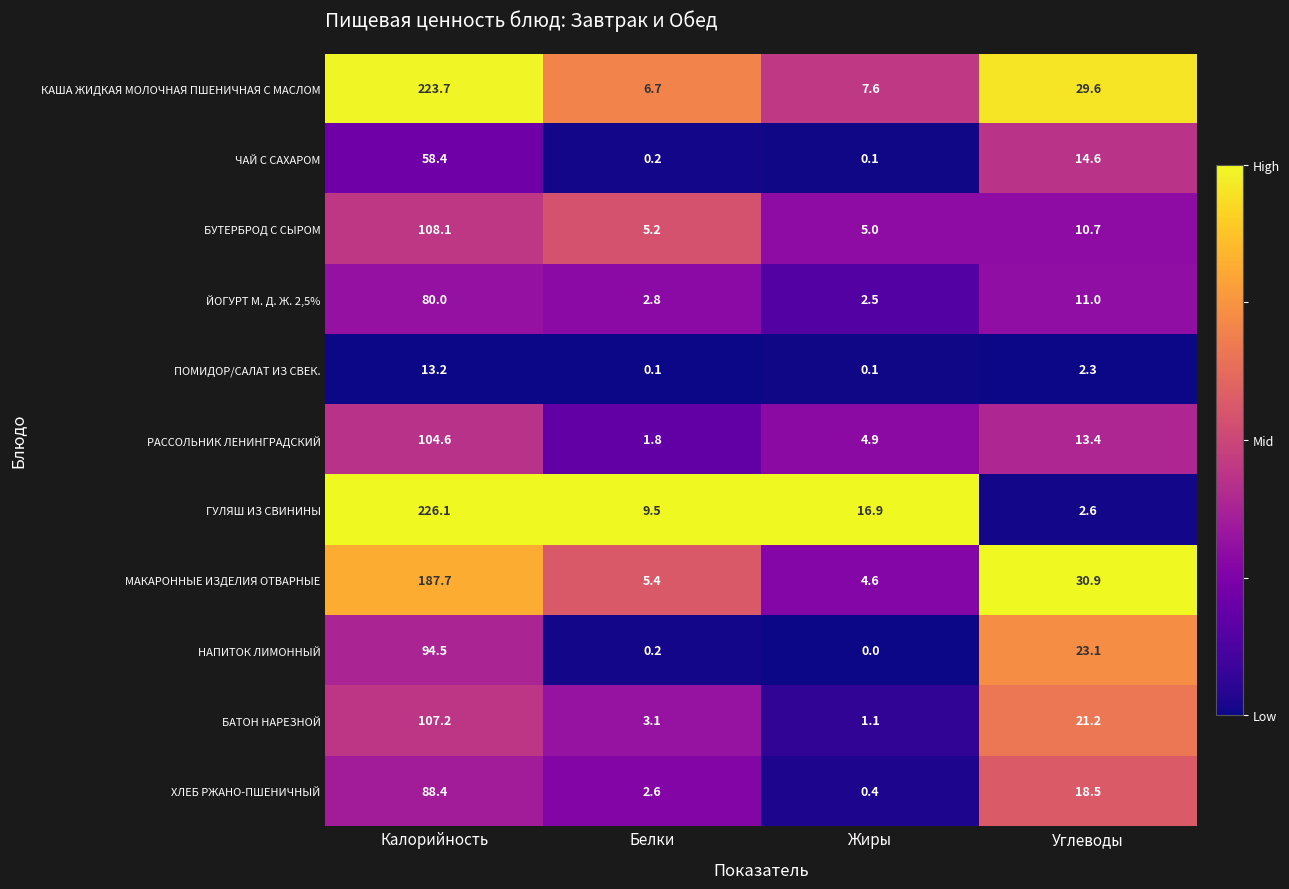

At how many categories does at least one series exceed 0?

4